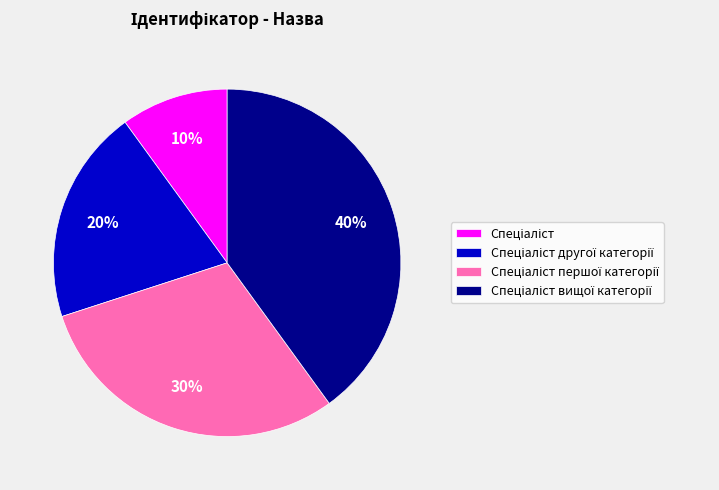

Is there a majority slice in this chart?

No